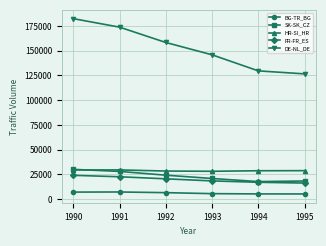

What are all the series names shown in the legend?

BG-TR_BG, SK-SK_CZ, HR-SI_HR, FR-FR_ES, DE-NL_DE